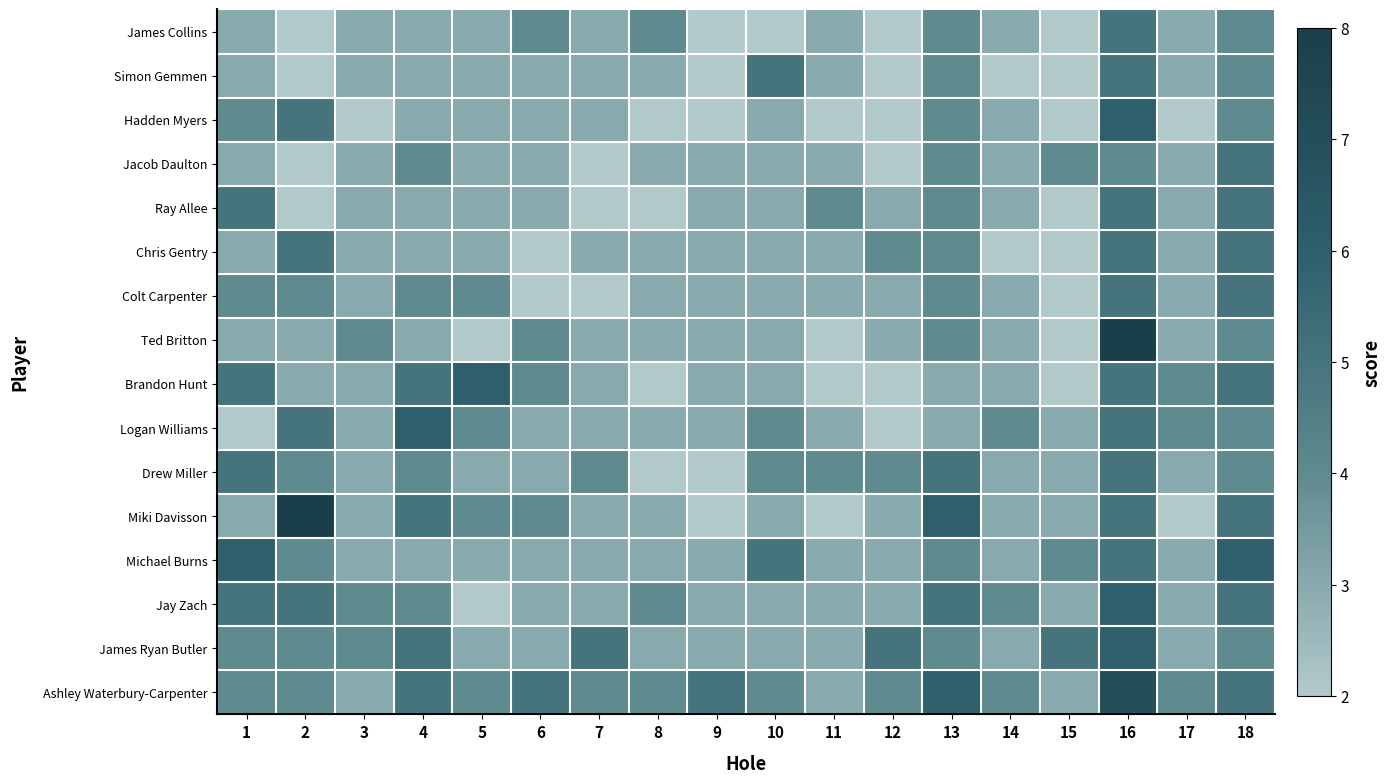

Which category has the highest value across all series?

16